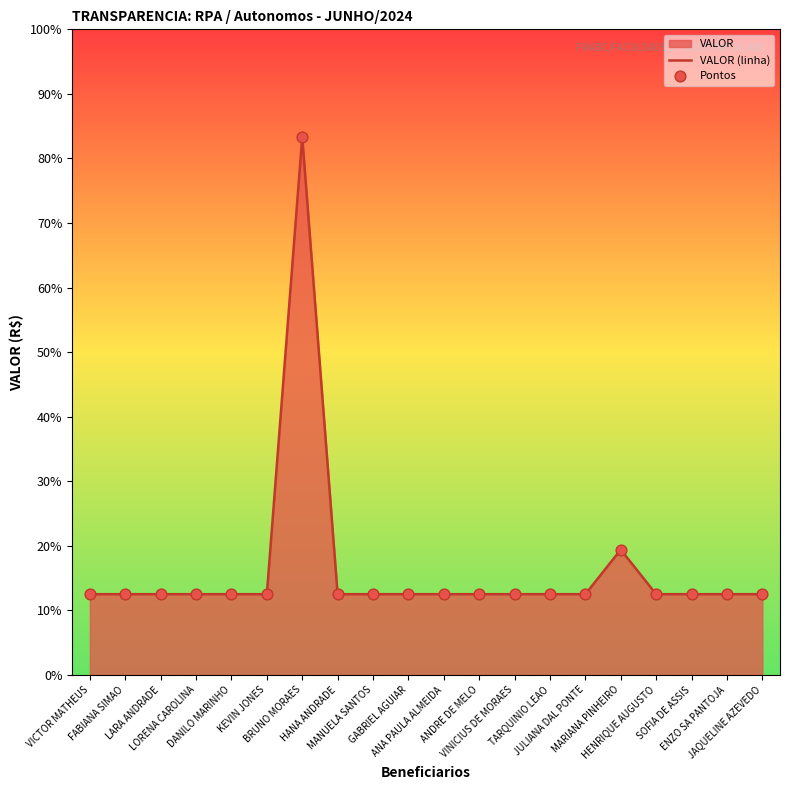

Which series contains the lowest Y value?

VALOR (linha)